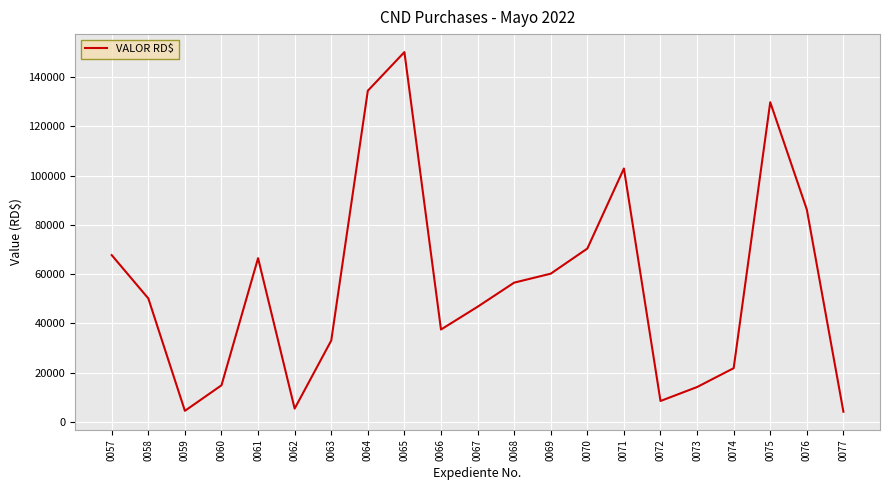

How many interior local valleys (lower than both neighbors) does the data have?

4